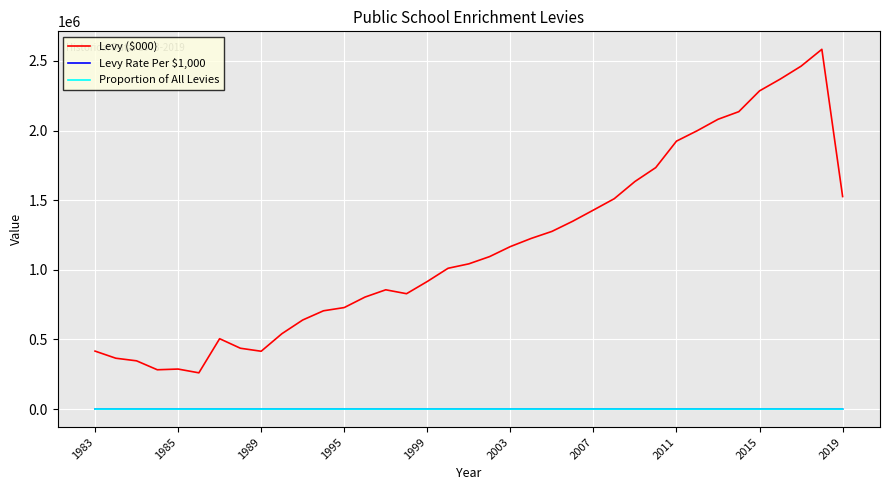

Which series has the largest total across all categories?

Levy ($000)